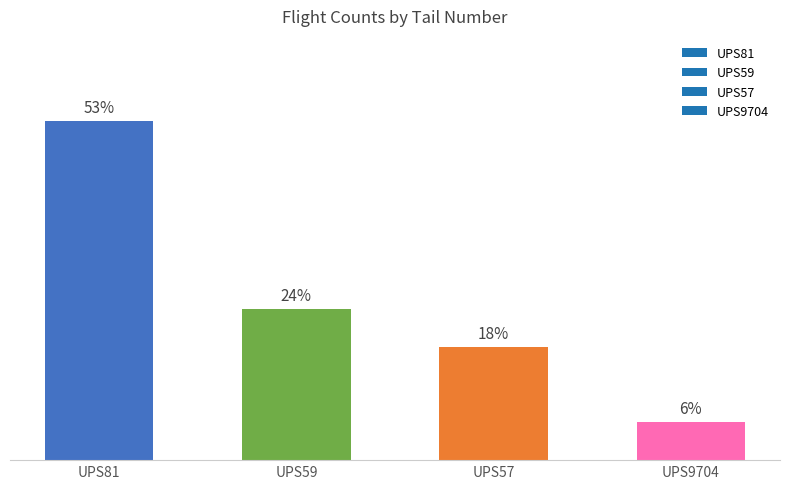

Does the chart contain any negative values?

No